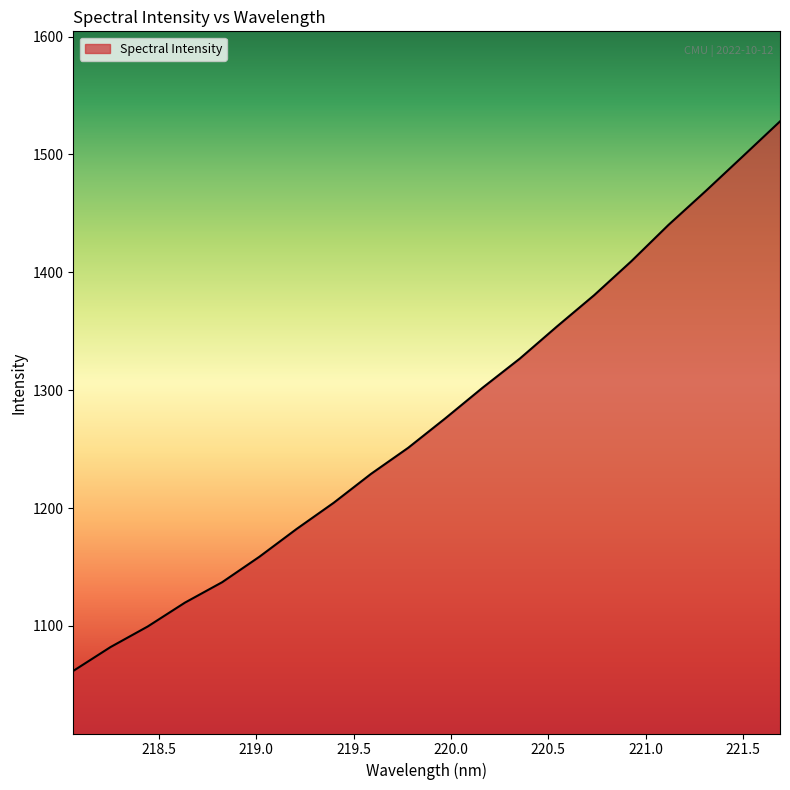

What is the difference between the maximum and minimum values?

466.1